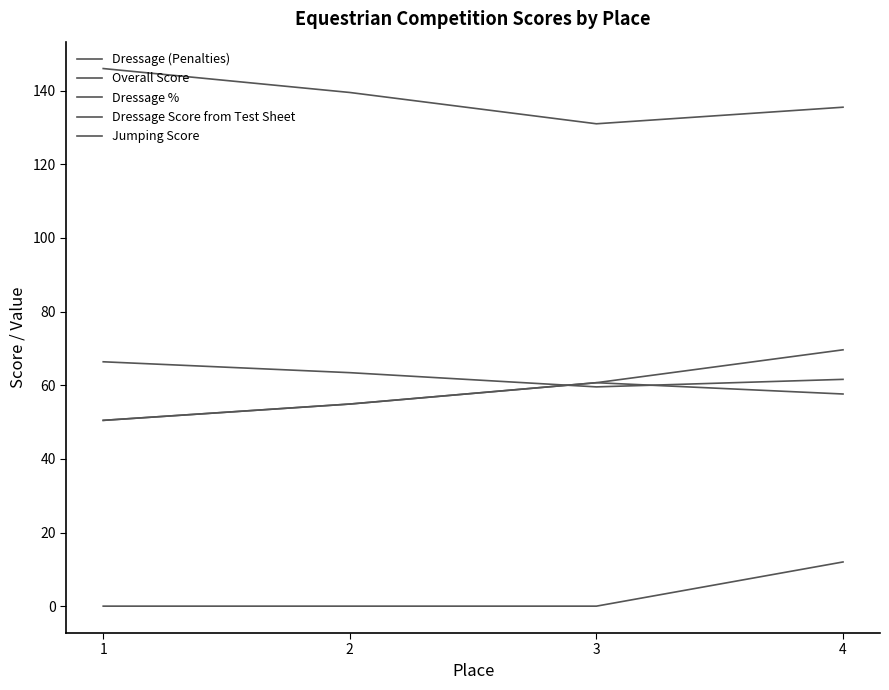

What is the difference between the highest and lowest values at 1?

146.0